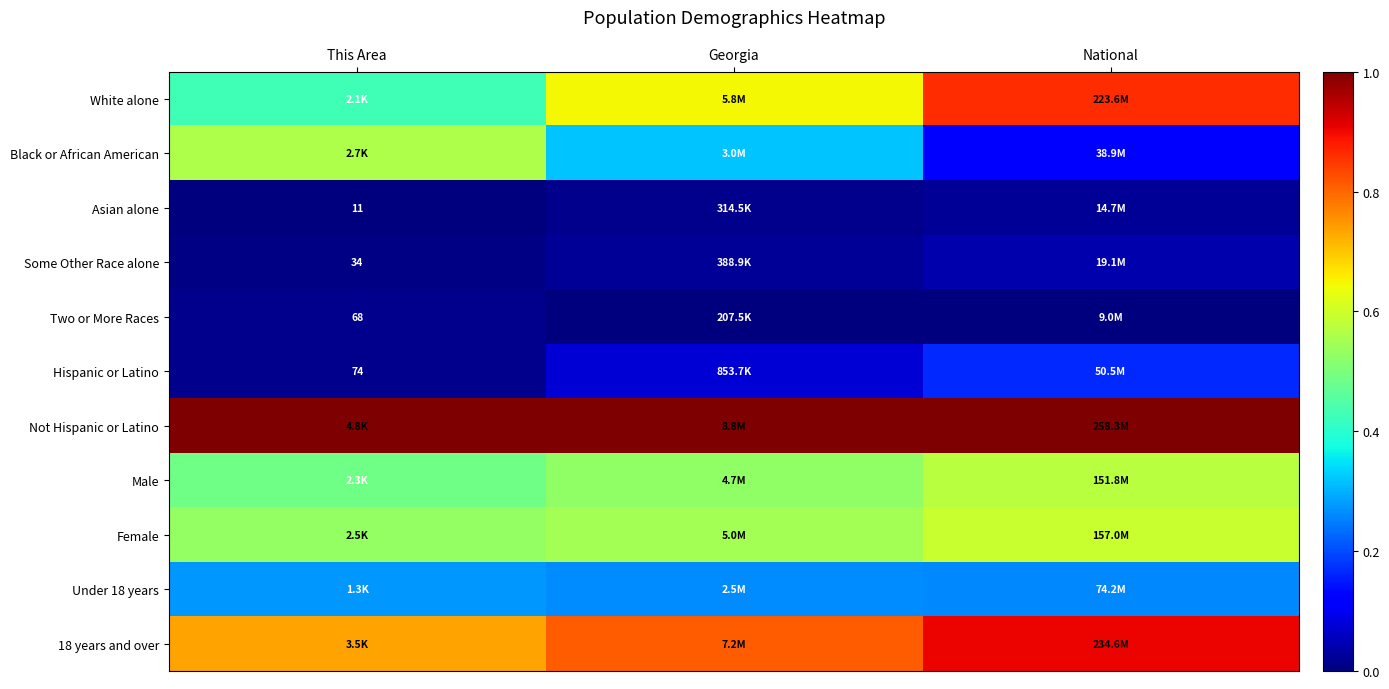

True or false: Hispanic or Latino has a value of 0.0 at This Area.

False